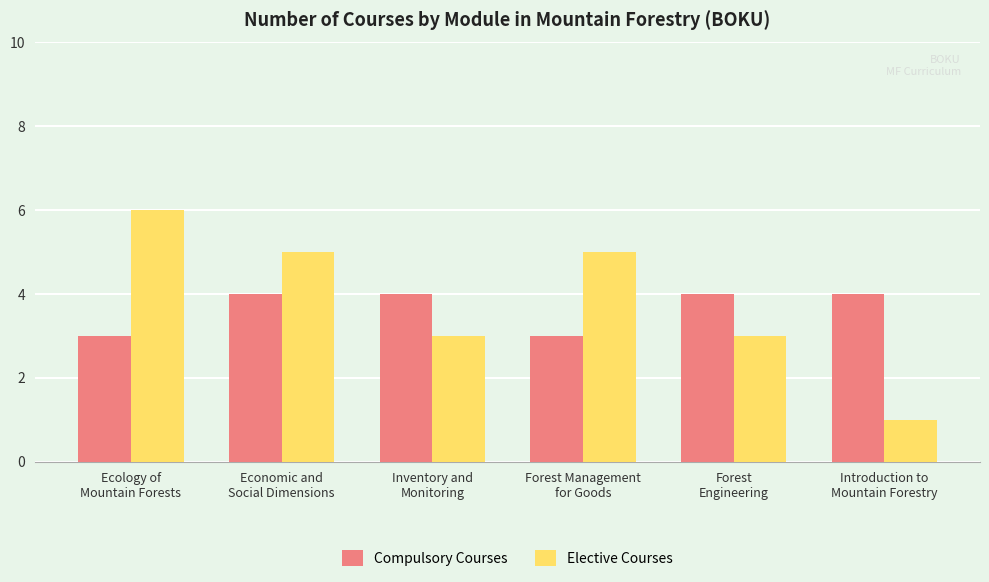

What is the average value of the Compulsory Courses series?

4